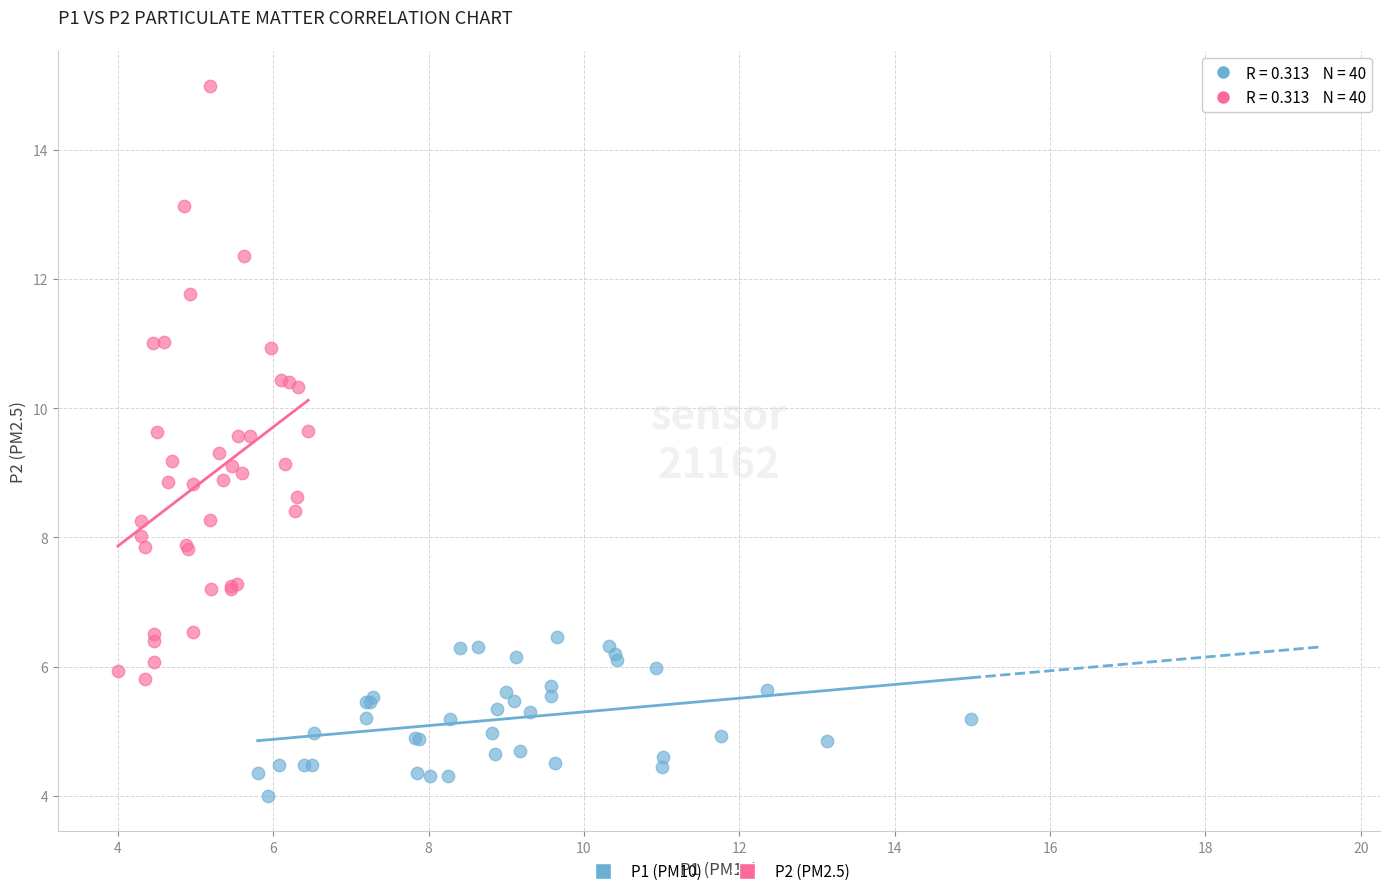

Which series reaches the maximum Y coordinate?

P2 (PM2.5)